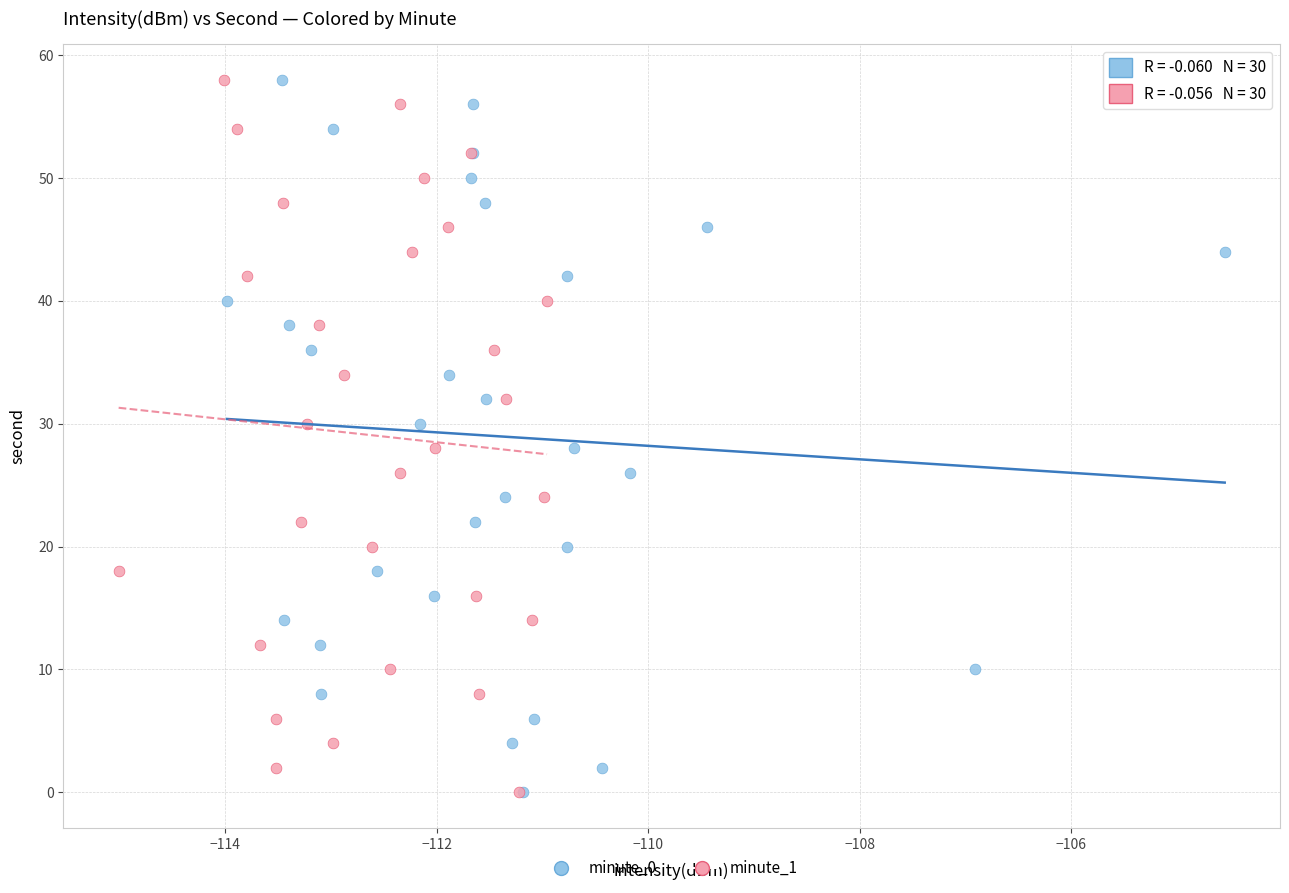

What are all the series names shown in the legend?

minute_0, minute_1